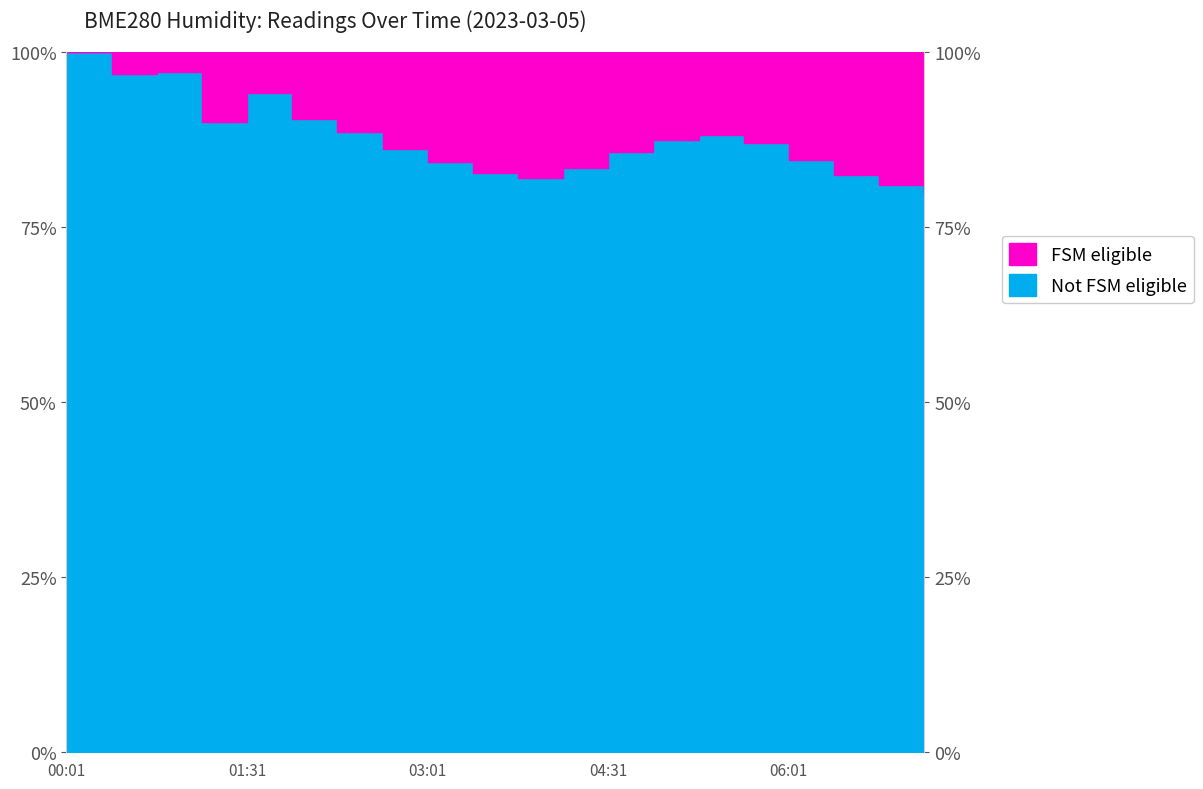

Rank the categories by value from highest to lowest.

00:01, 00:47, 00:25, 01:31, 01:54, 01:09, 02:16, 05:16, 04:54, 05:39, 02:39, 04:31, 06:01, 03:01, 04:09, 03:24, 06:24, 03:46, 06:47, 07:09